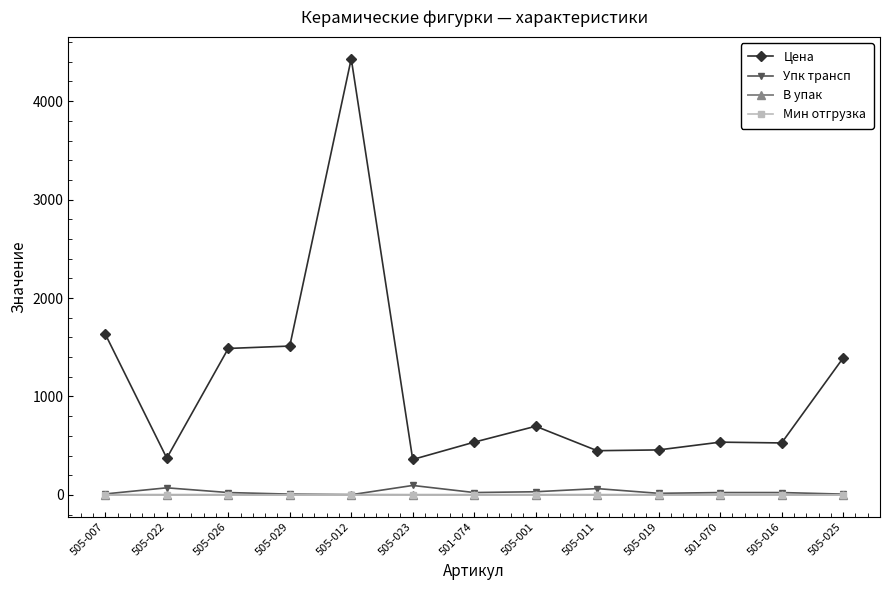

True or false: Цена and В упак intersect in this chart.

False